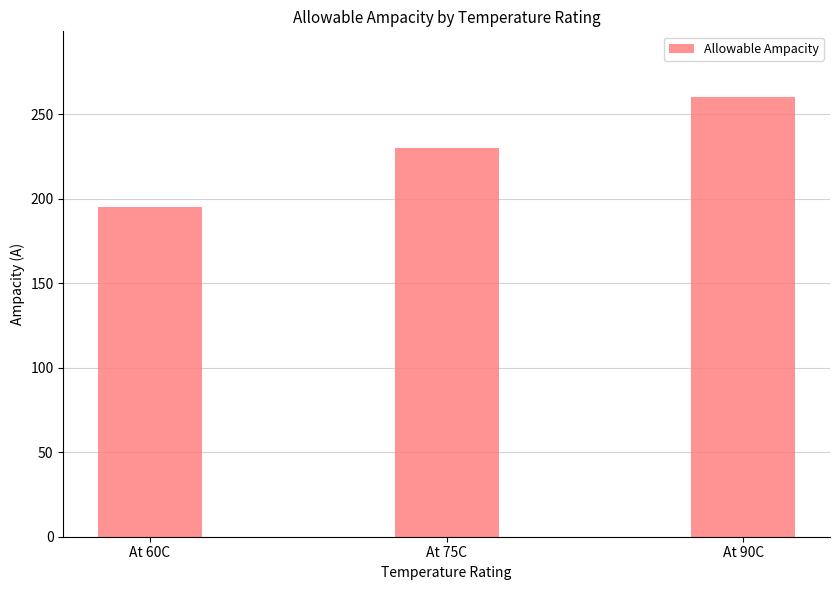

The value at At 75C is 230. True or false?

True